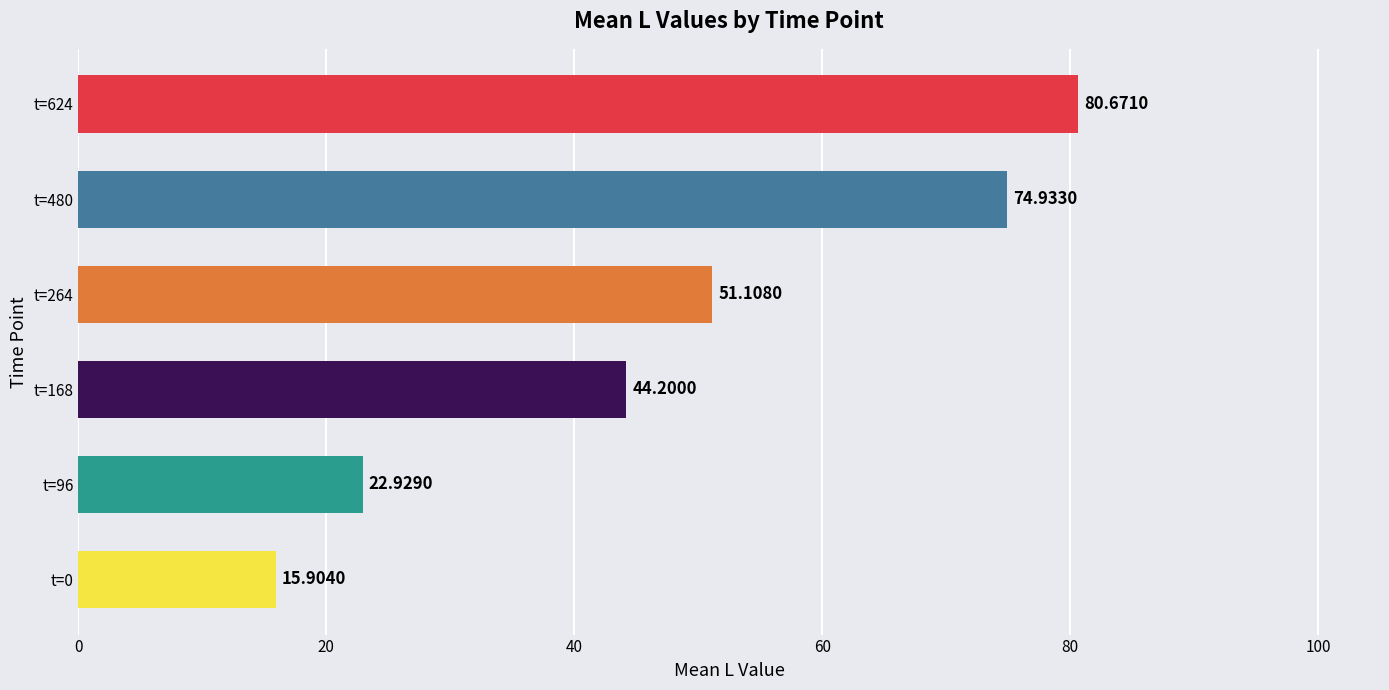

What is the sum of the values at t=264 and t=96?

74.0